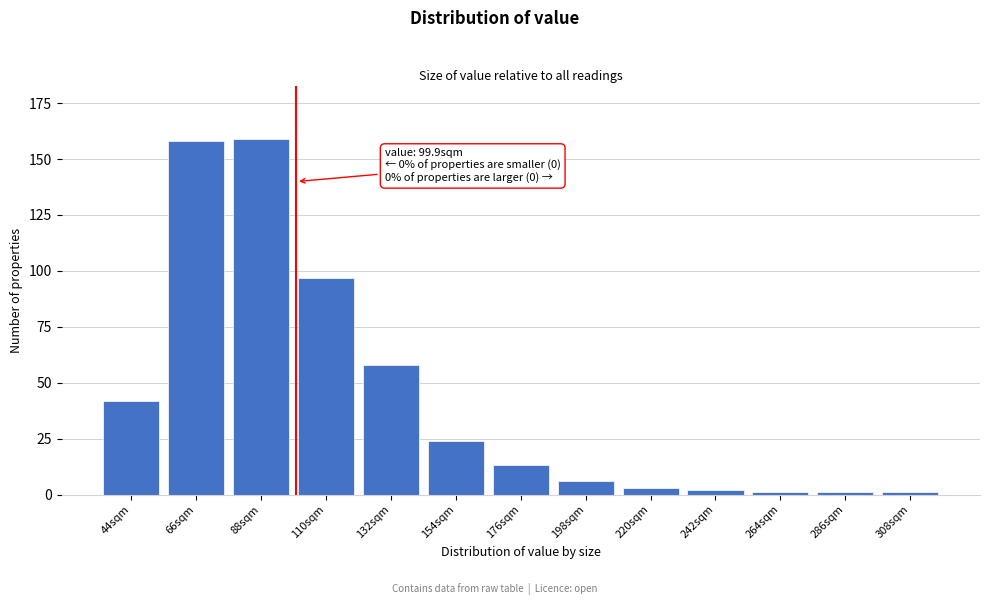

Reading left to right, transcribe all the data shown in this chart.

42	158	159	97	58	24	13	6	3	2	1	1	1